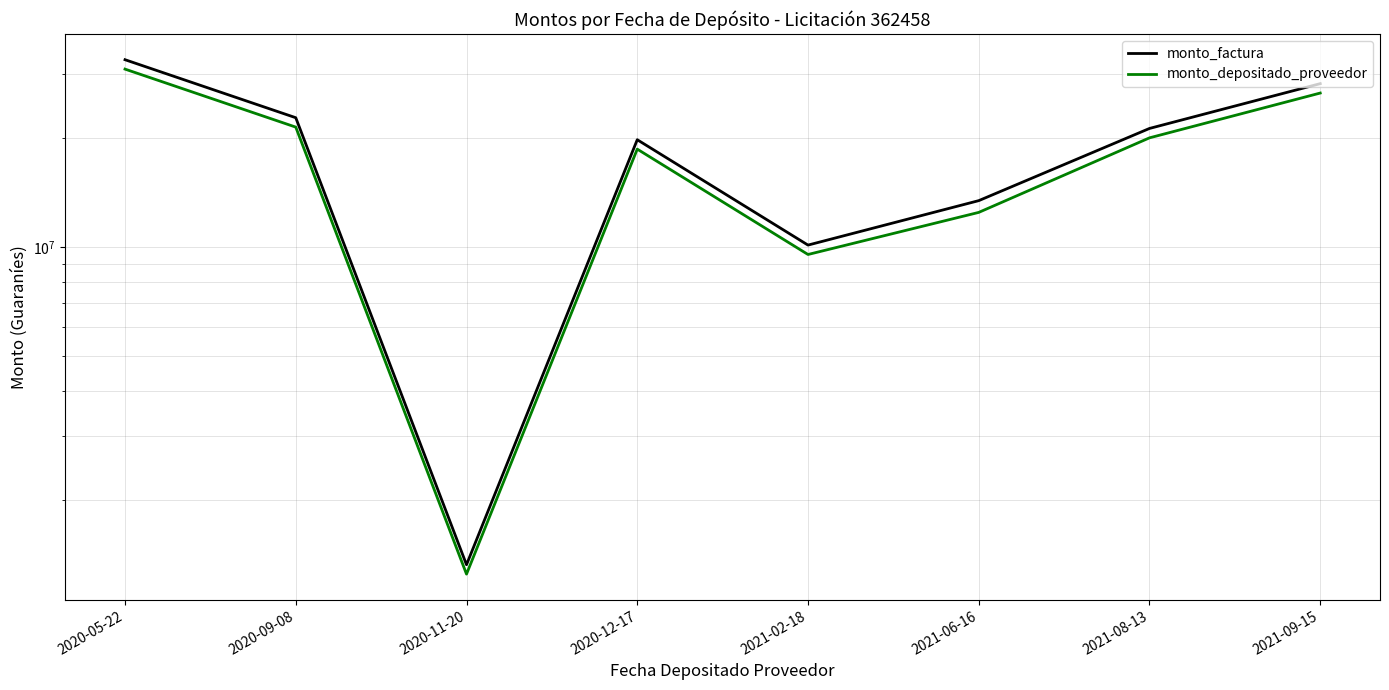

How many data points in monto_factura are less than 21276840?

4